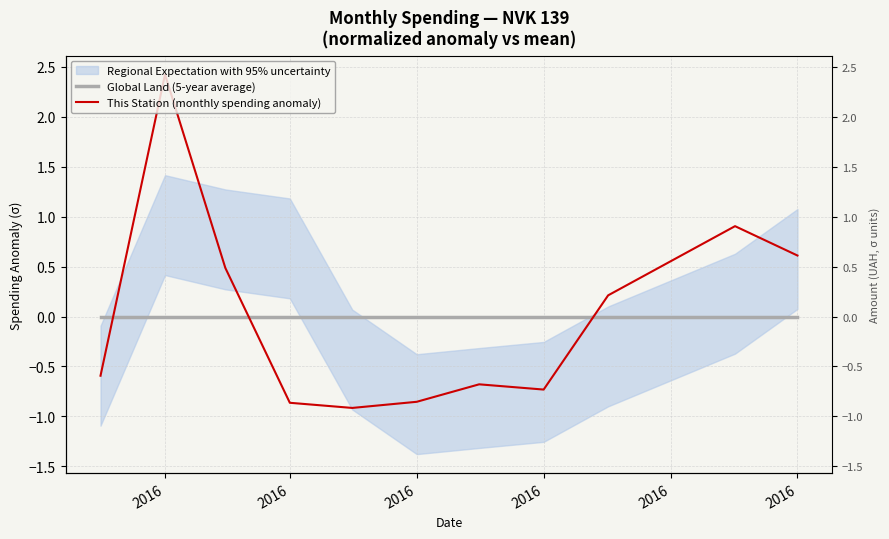

The value of This Station (monthly spending anomaly) at 2016 is -0.6. True or false?

True